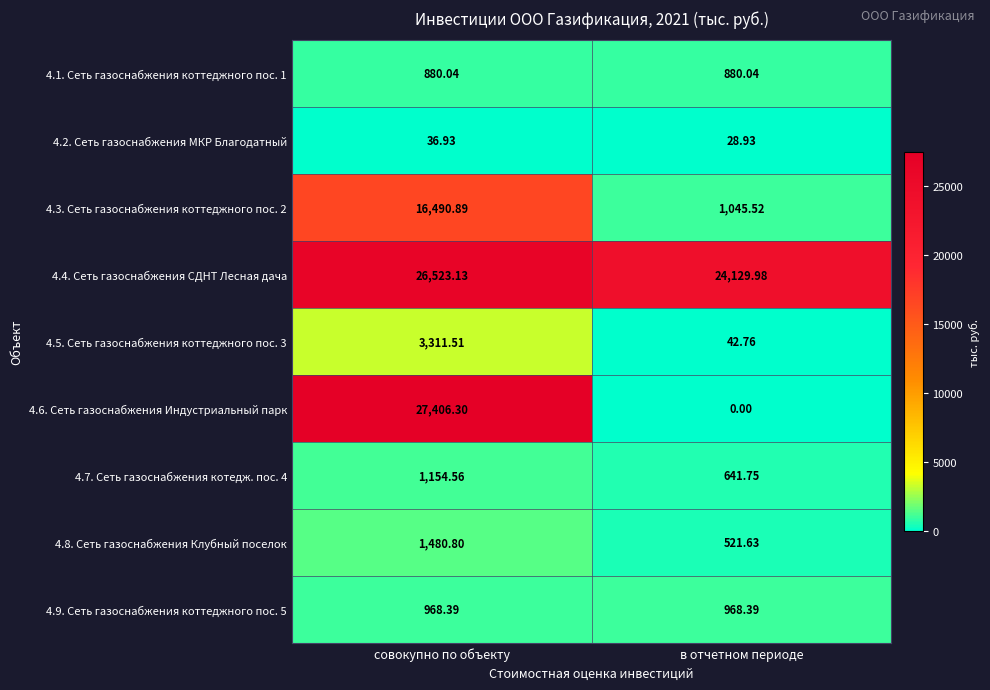

Where does the 4.8. Сеть газоснабжения Клубный поселок series first go above 1480?

совокупно по объекту